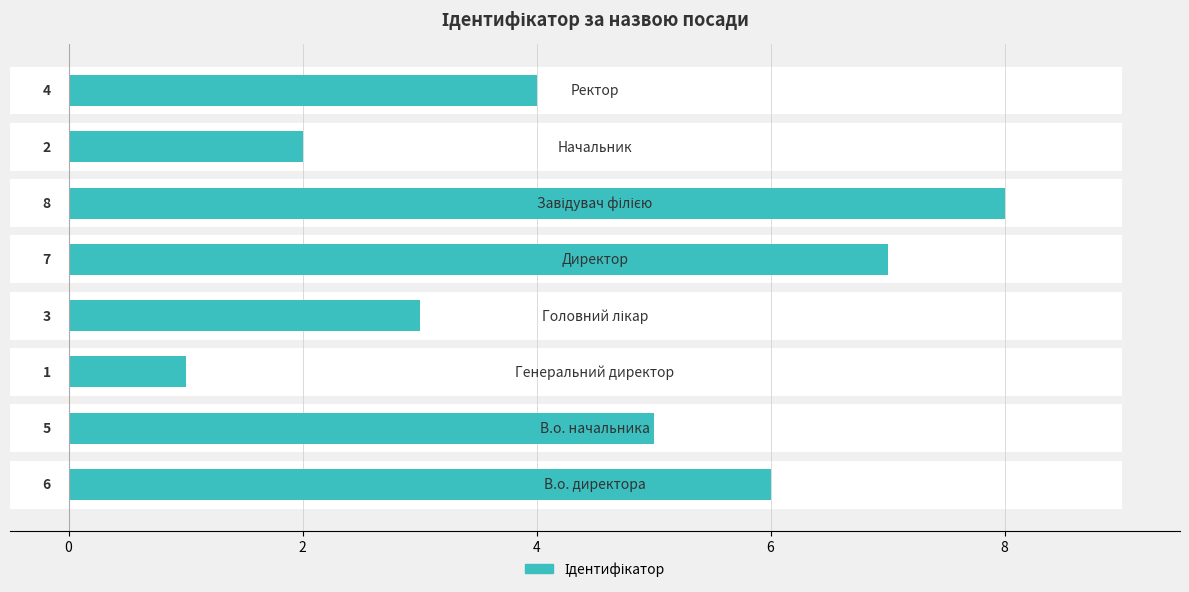

How many bars are there in total?

8